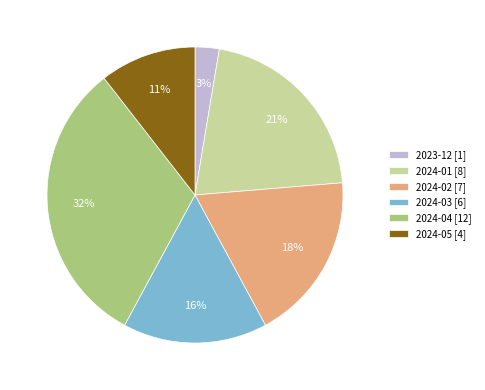

To the nearest percent, what is the average slice percentage?

17%